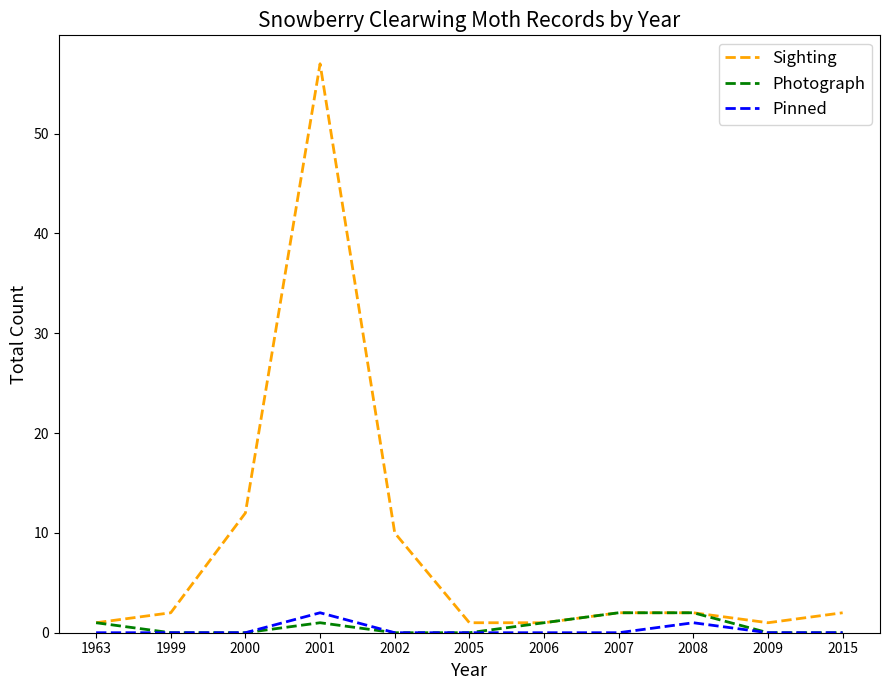

What are all the series names shown in the legend?

Sighting, Photograph, Pinned